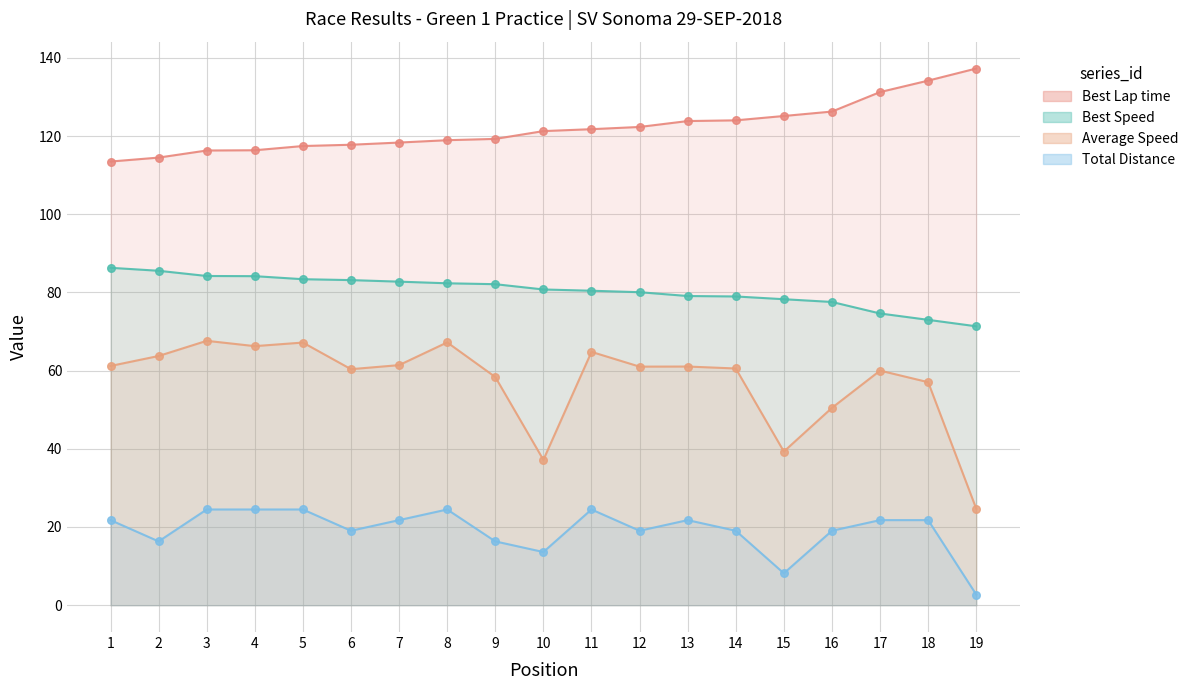

Which series contains the lowest Y value?

Total Distance